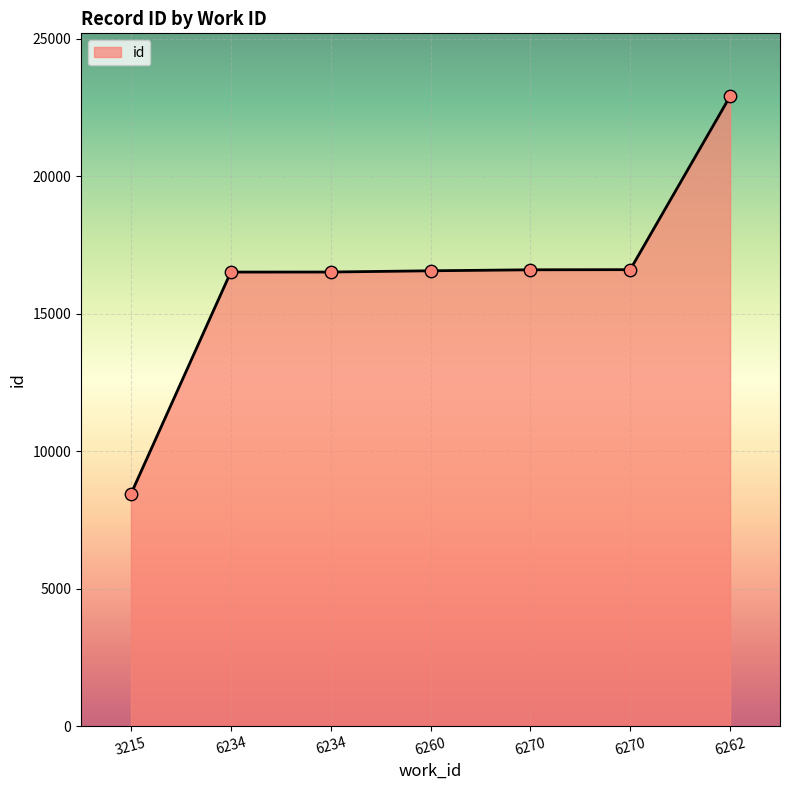

Between 6234 and 6270, which is larger?

6270